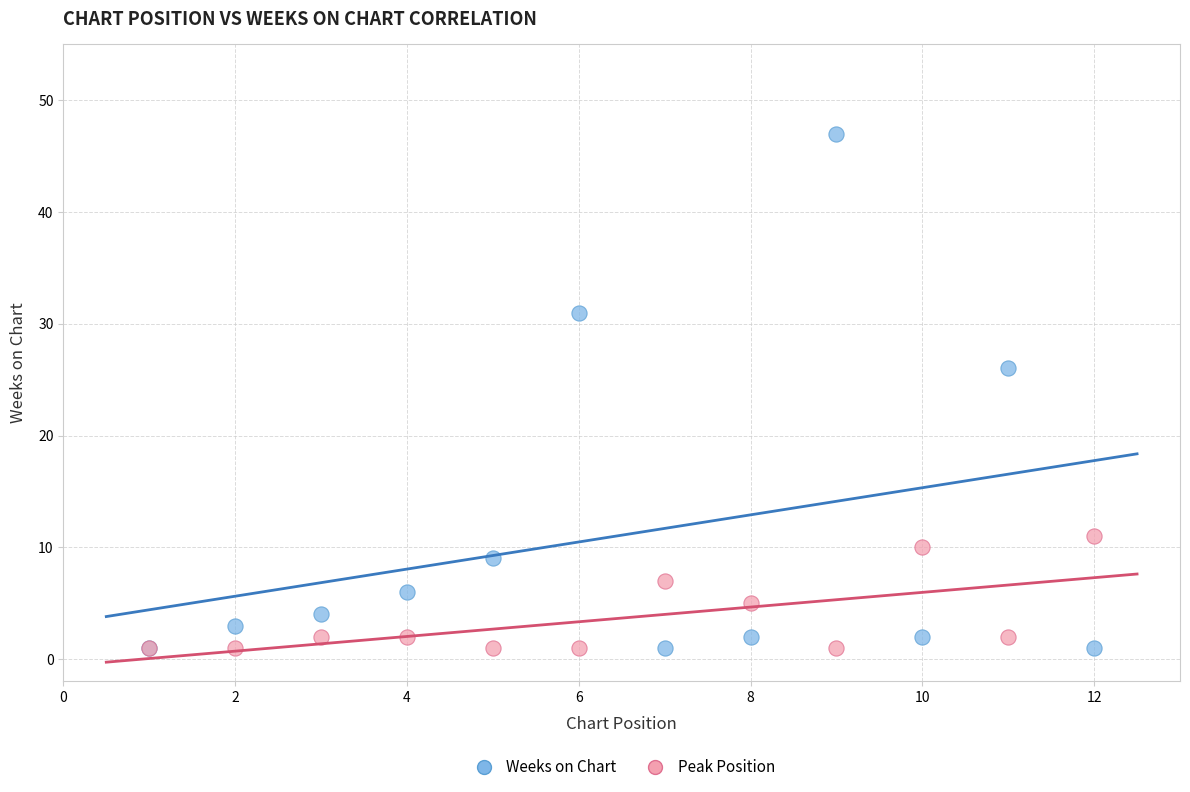

Which series has the largest Y range (max minus min)?

Weeks on Chart